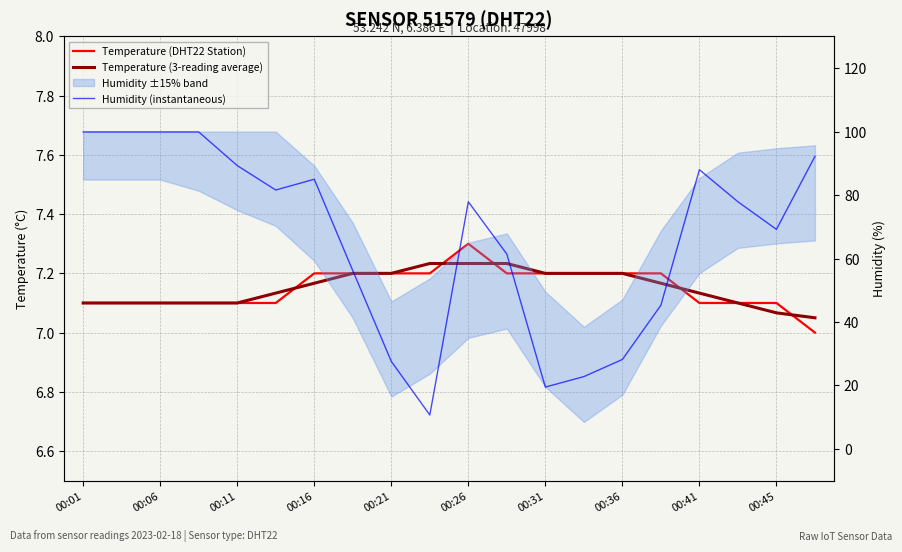

What is the value of the Temperature (3-reading average) point at the 1st from the left?

7.1